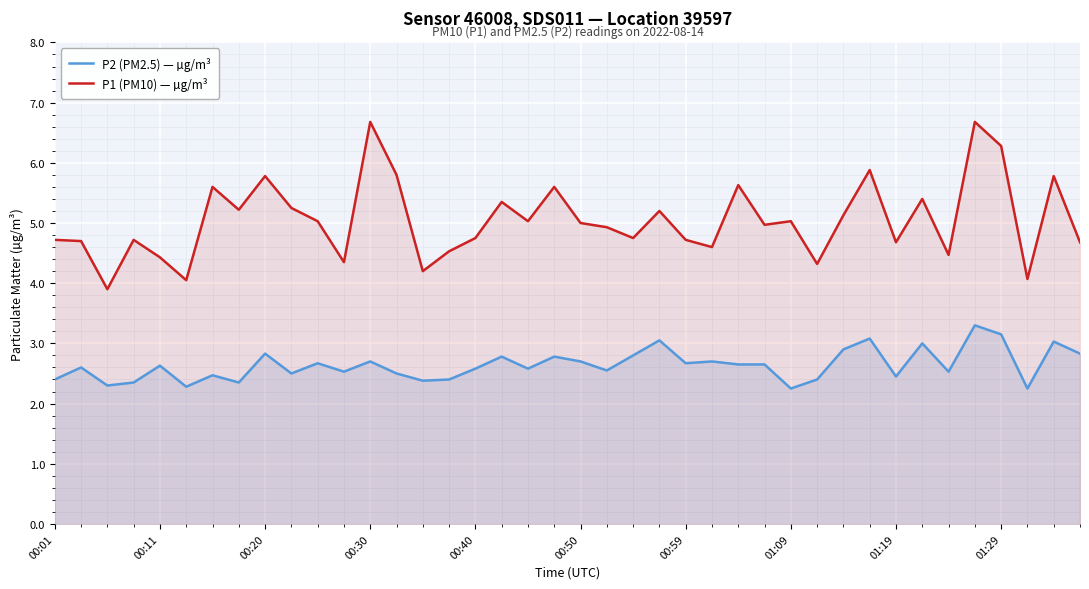

What is the average value of the P2 (PM2.5) — µg/m³ series?

2.6